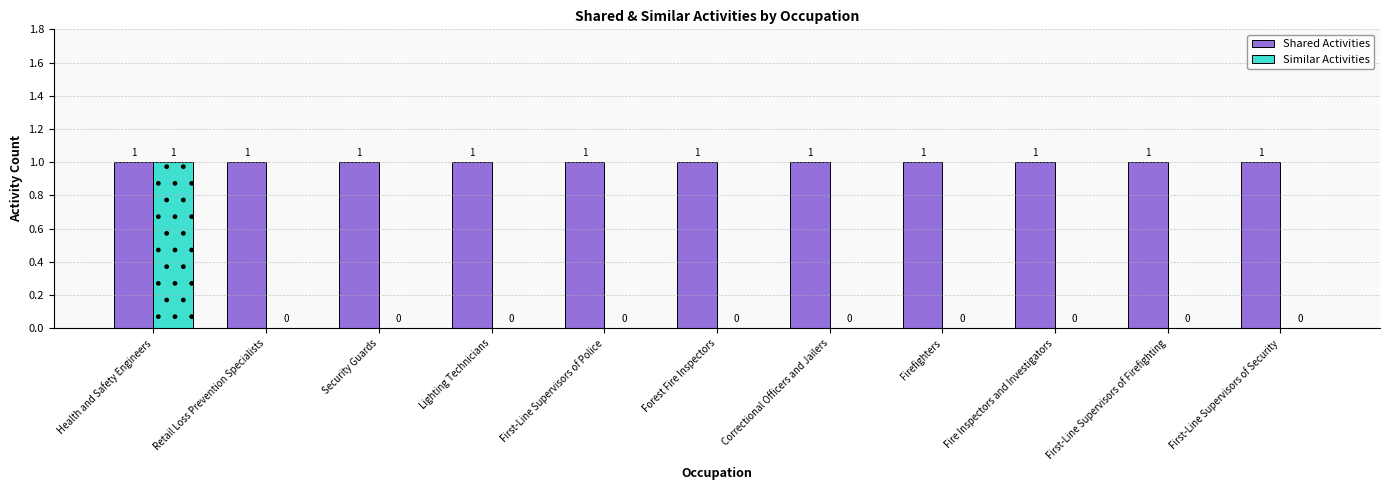

How many positive values does the Similar Activities series have?

1